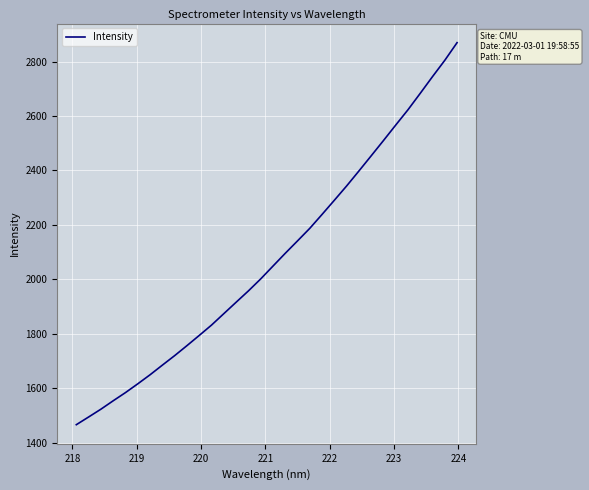

What is the difference between the second highest and minimum values?

1337.6